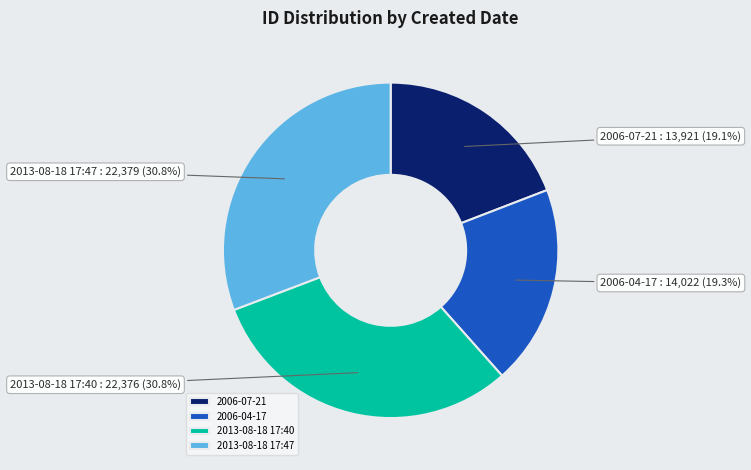

What is the ratio of the value at 2006-07-21 to the value at 2006-04-17?

1.0